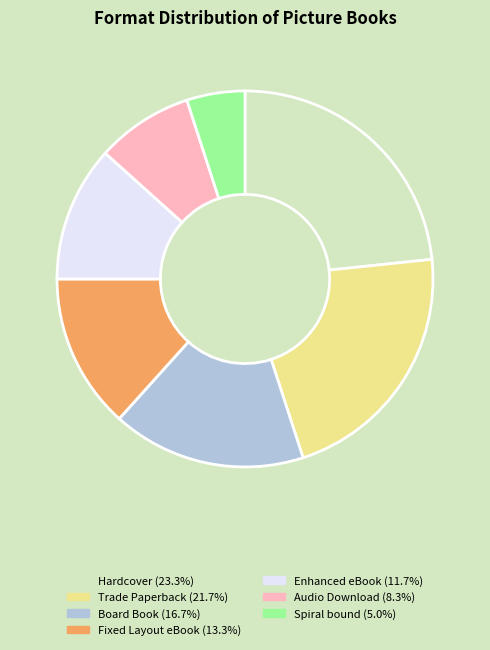

Count the number of slices in the pie.

7